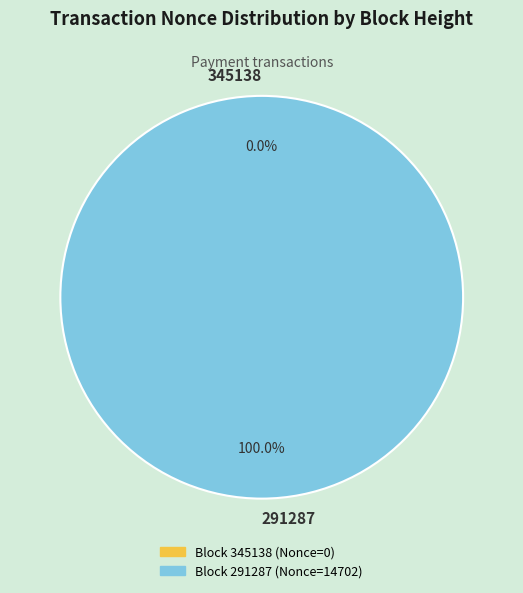

Which has a higher value, 345138 or 291287?

291287